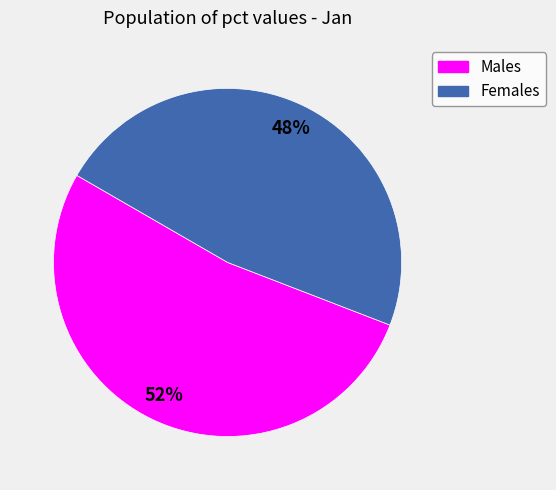

Is there any slice that represents more than half of the pie?

Yes